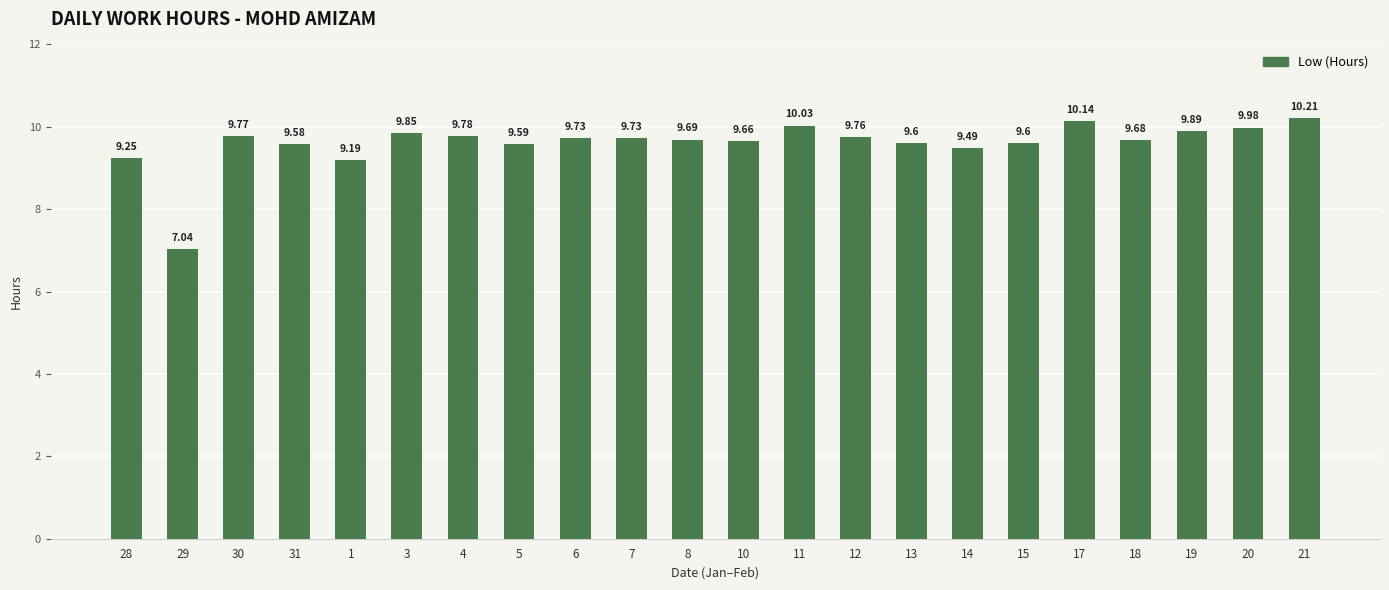

Which category has the lowest value across all series?

29